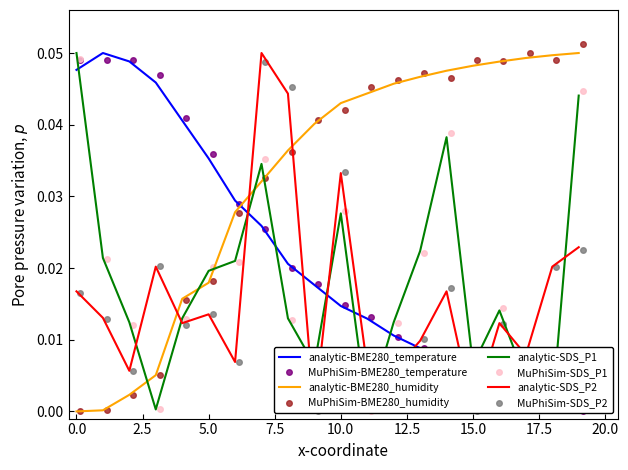

Is the value of BME280_temperature at 03:40 greater than the value of SDS_P2 at 01:00?

No